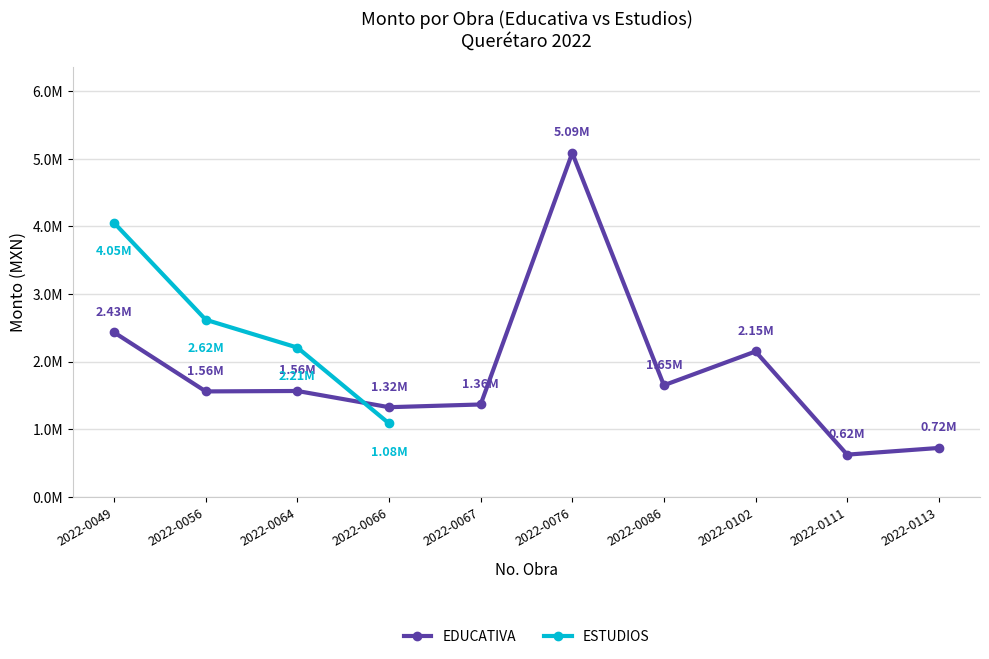

At which label is ESTUDIOS closest to 2567685?

2022-0056